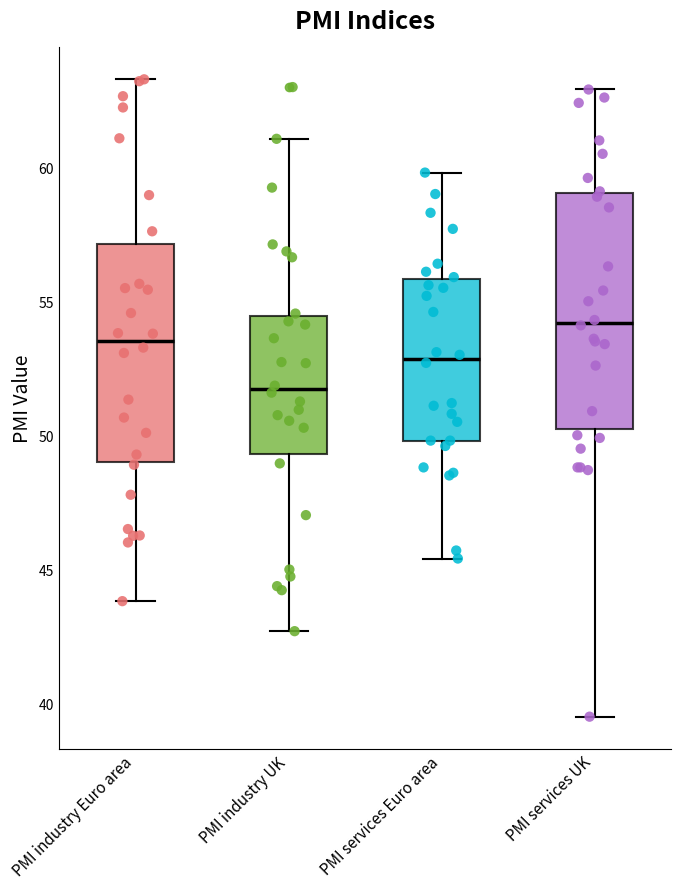

Which box has the lowest median line?

PMI industry UK